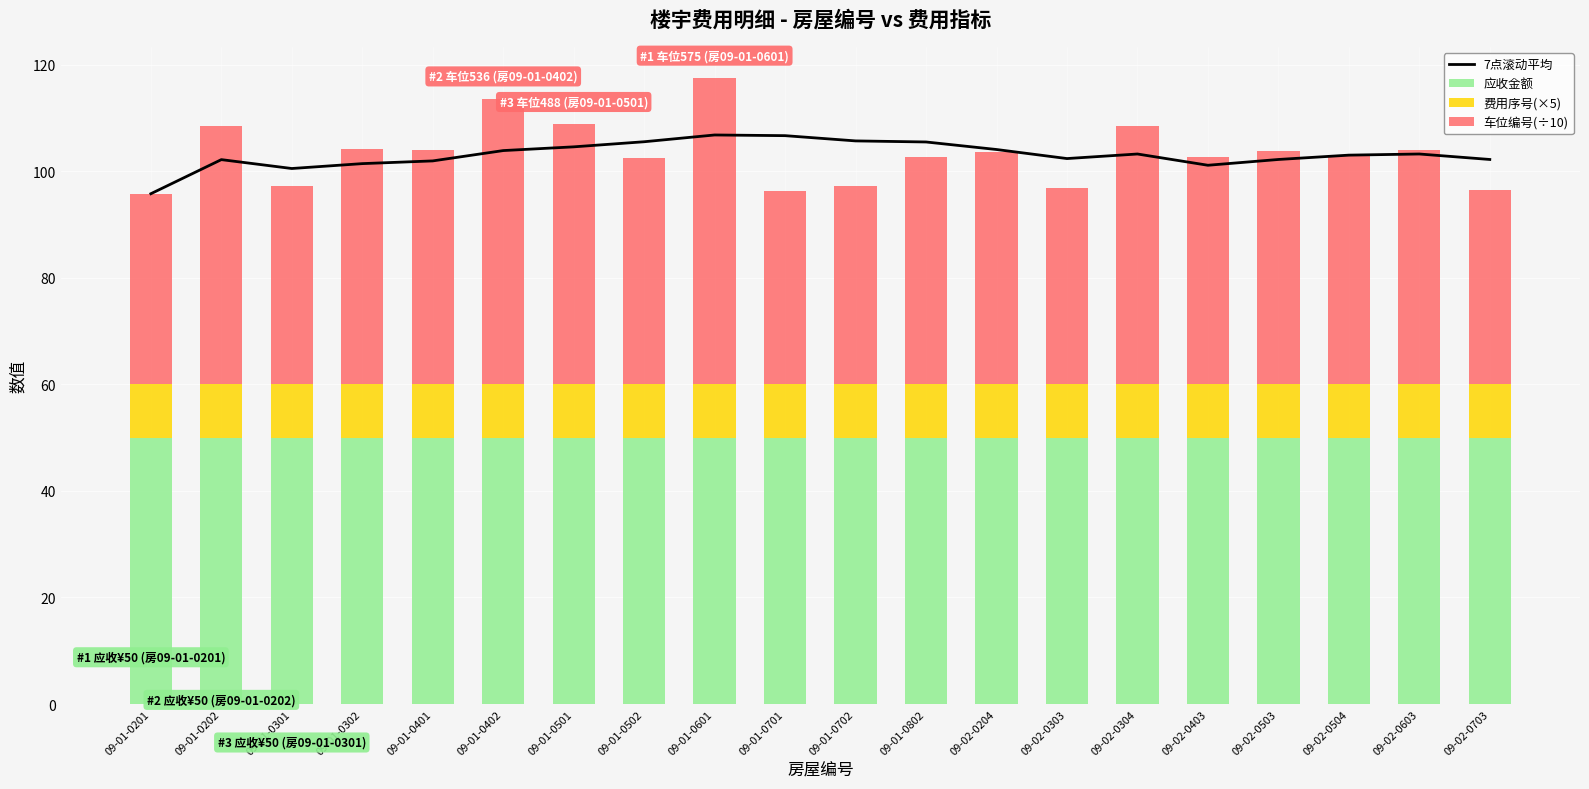

Is the value of 费用序号(×5) at 09-02-0403 greater than the value of 应收金额 at 09-01-0702?

No